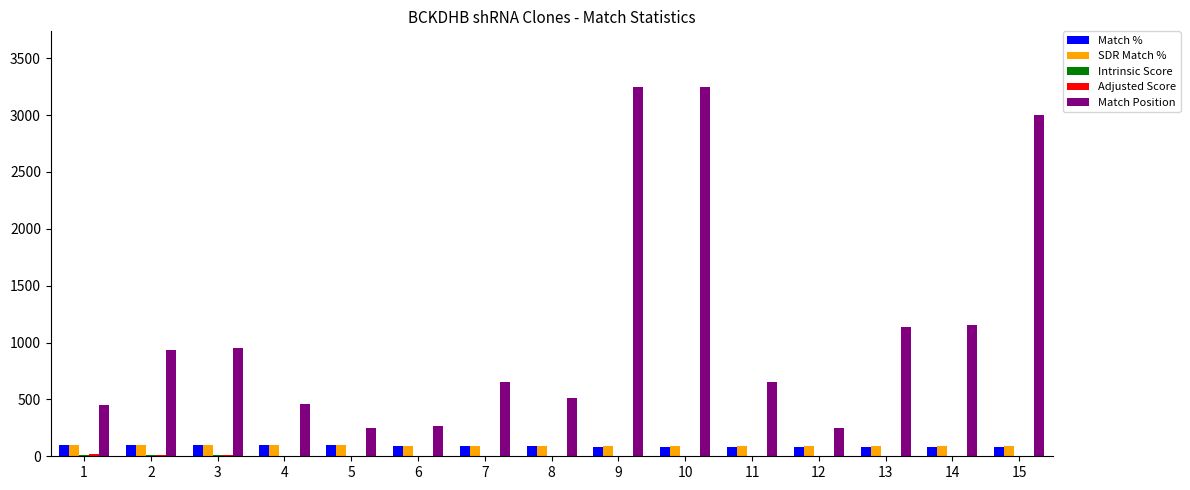

The value of Match Position at 15 is 3001.0. True or false?

True